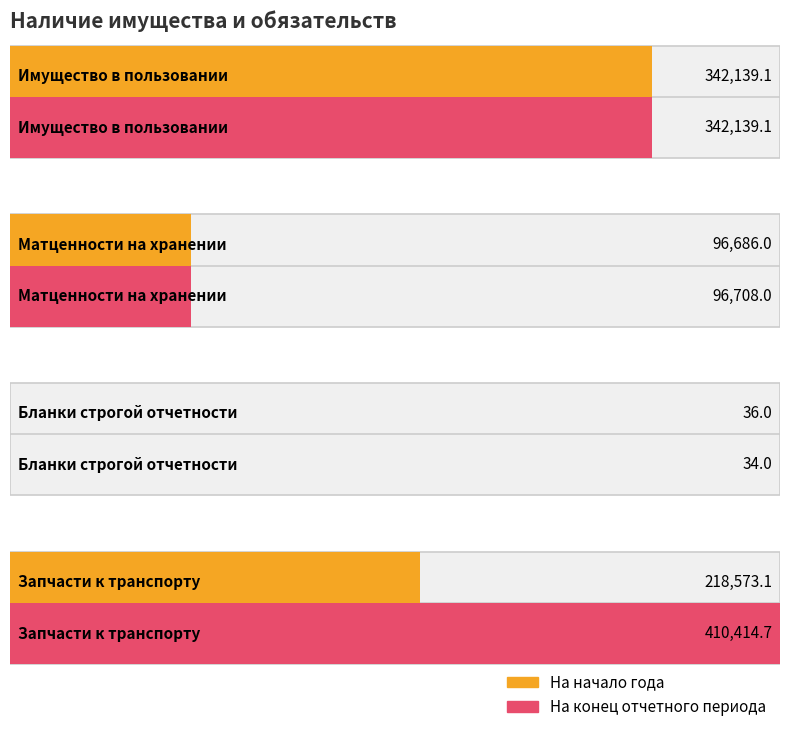

How many bars are there in total?

8